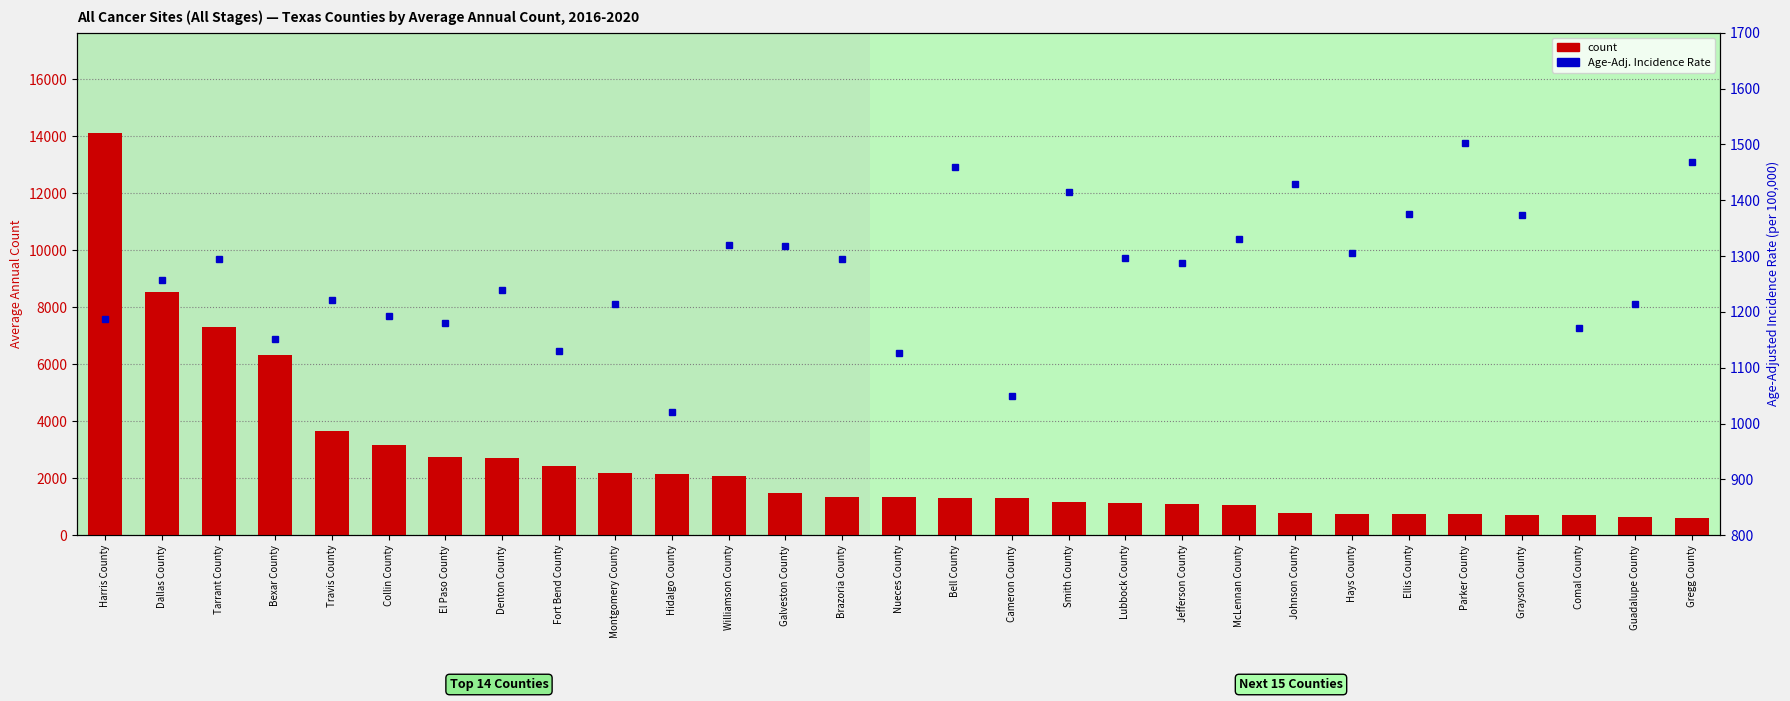

What is the smallest value displayed?

617.0